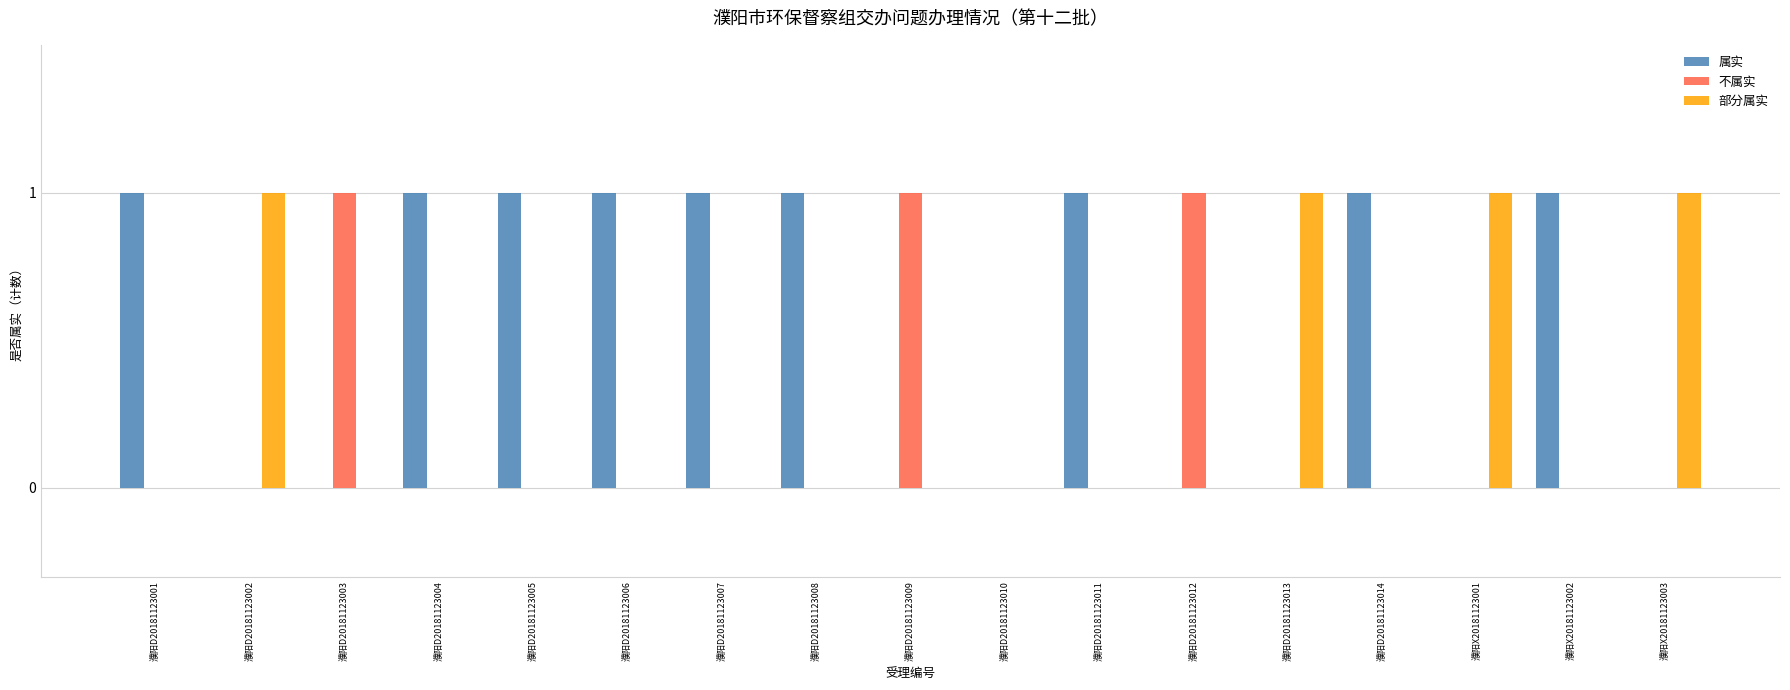

How many distinct data groups are displayed?

3